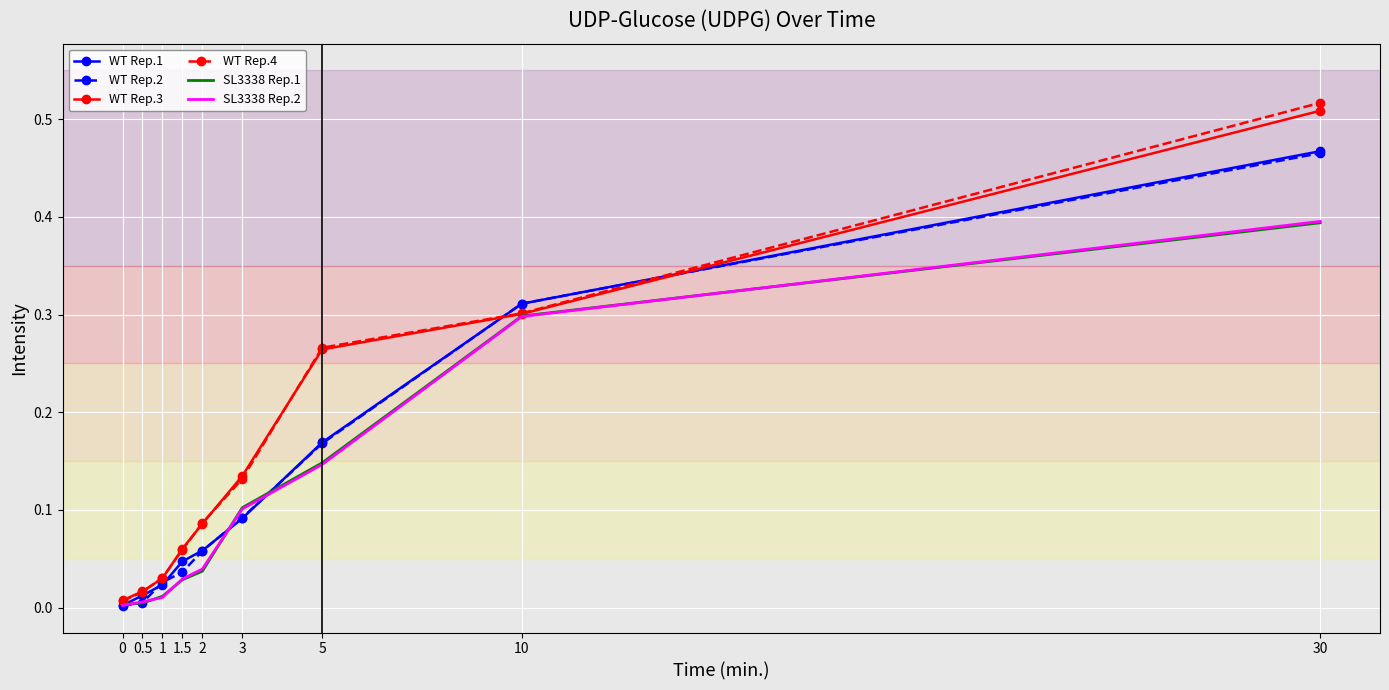

Between 0.5 and 5, which series saw the biggest shift?

WT Rep.4